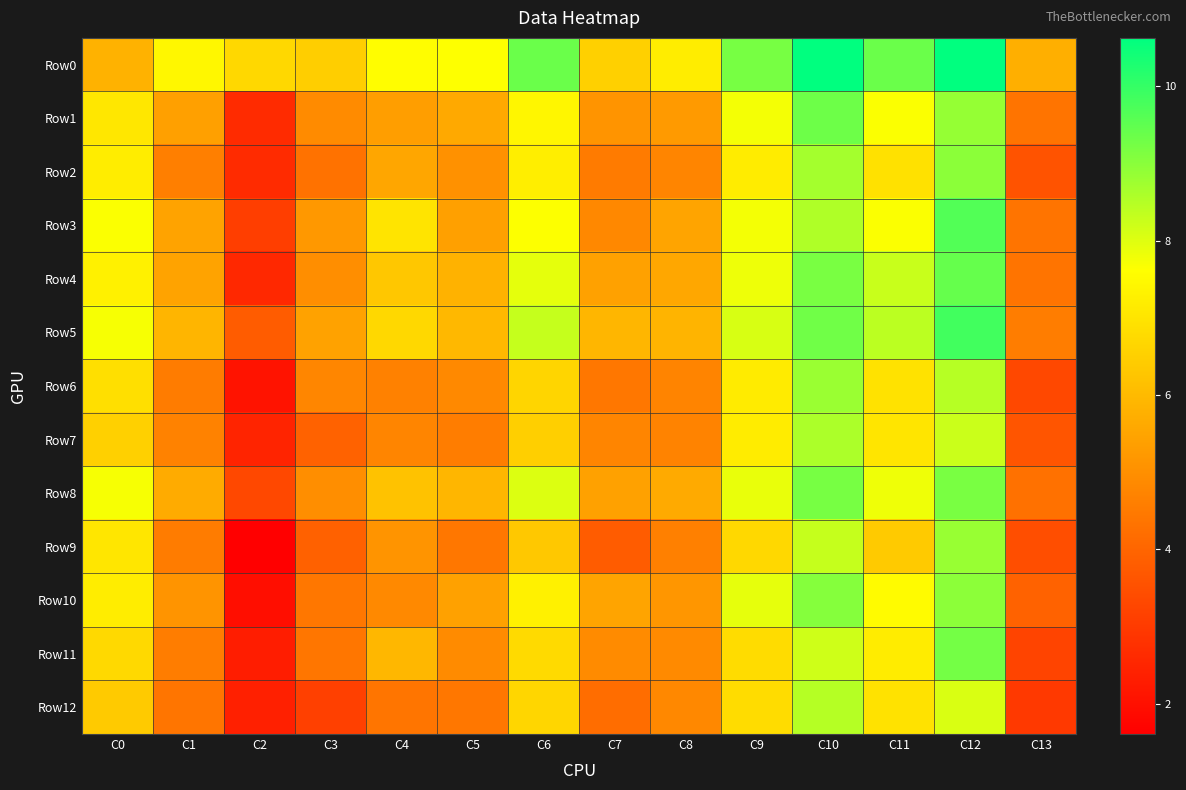

Which series has the largest total across all categories?

Row0